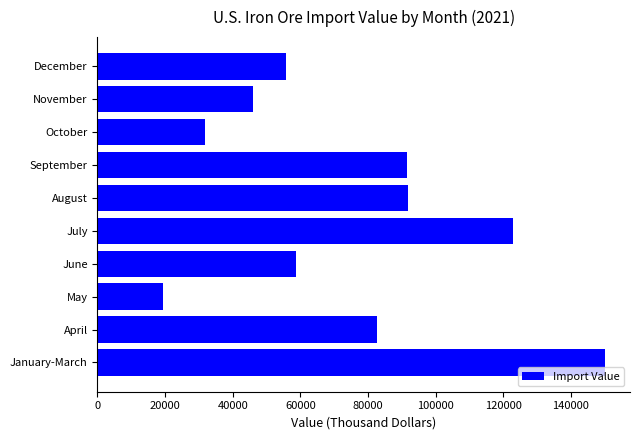

What is the sum of all values?

750500